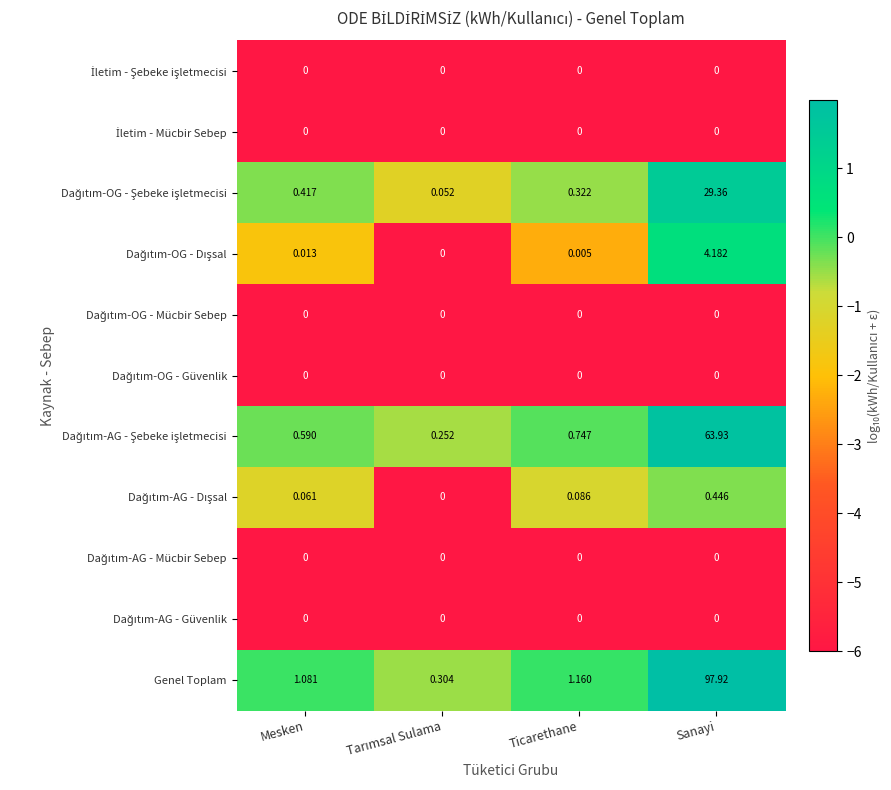

Which series has the largest total across all categories?

Genel Toplam